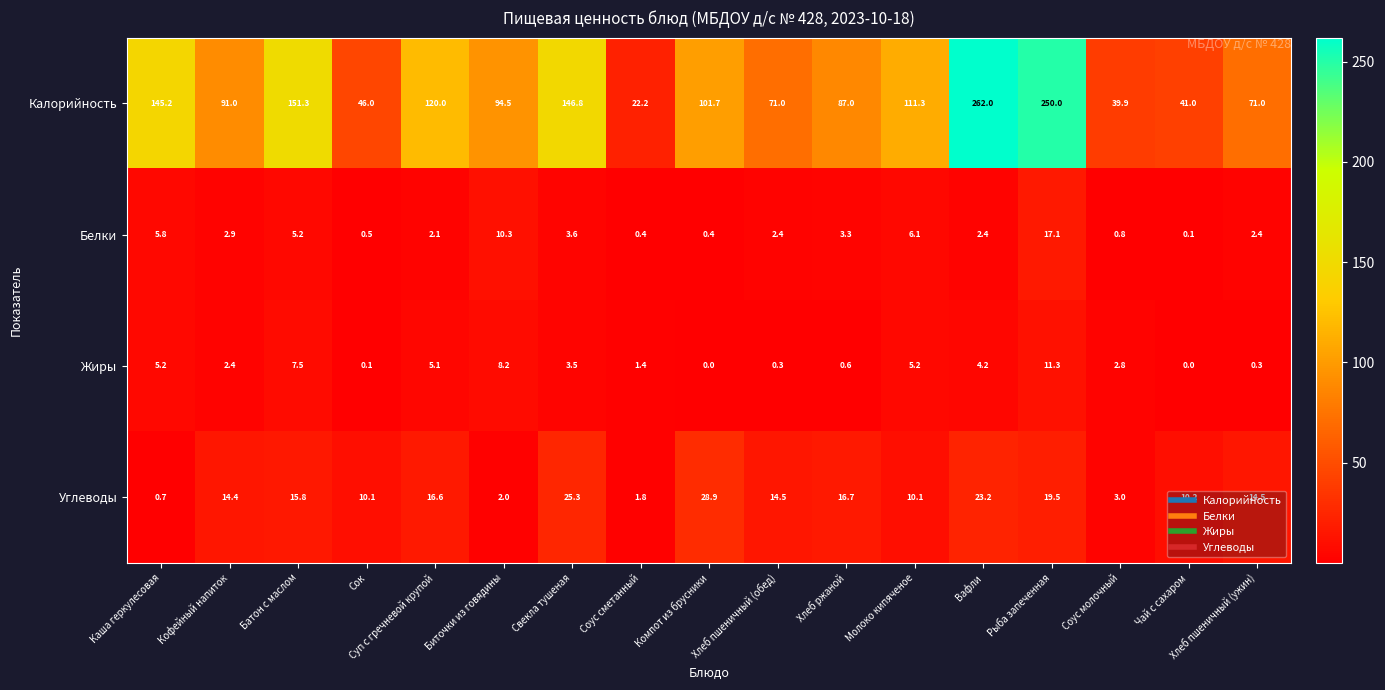

How many values in the Белки series exceed 2?

12